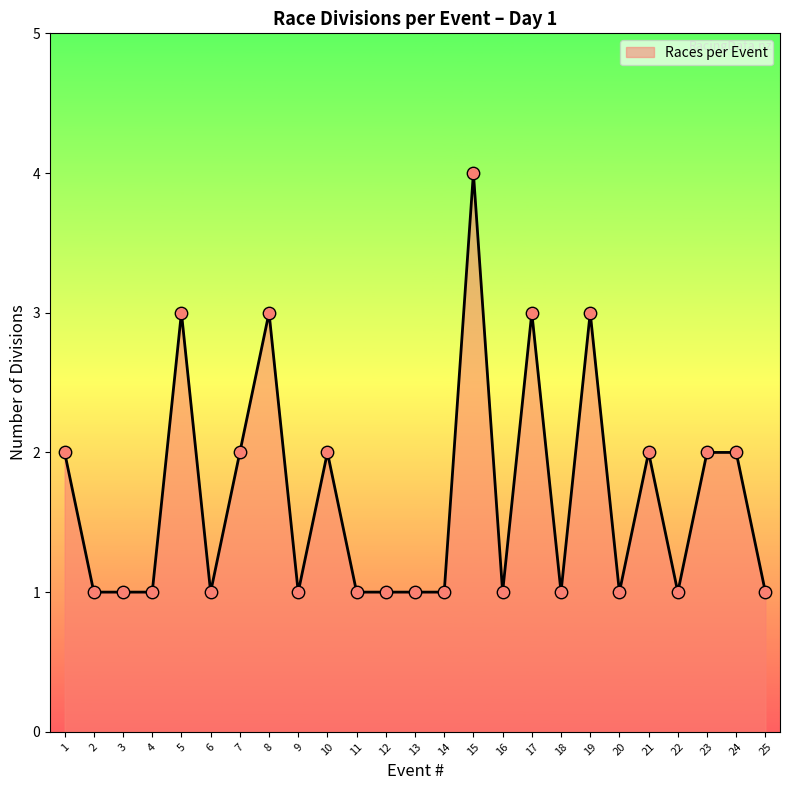

Approximately how many times larger is the value at 1 compared to 11?

2.0